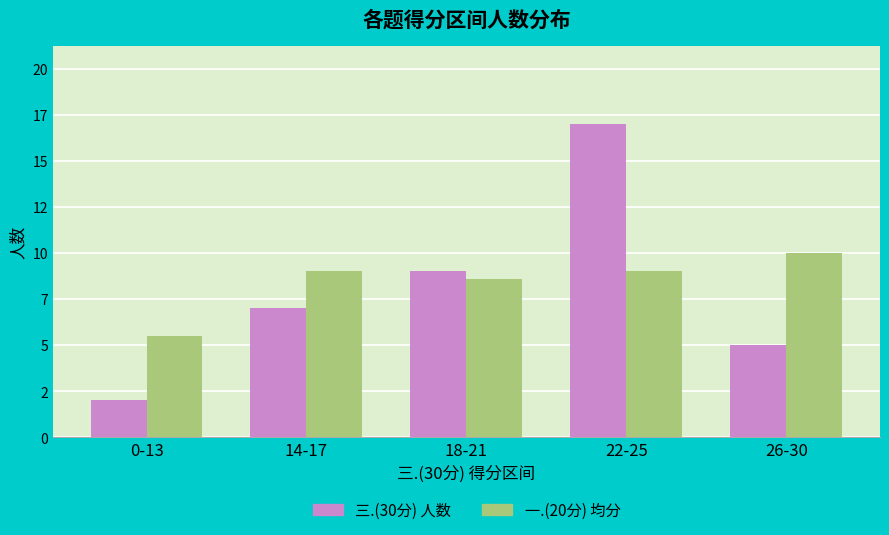

List the labels in order of 三.(30分) 人数 value, smallest first.

0-13, 26-30, 14-17, 18-21, 22-25